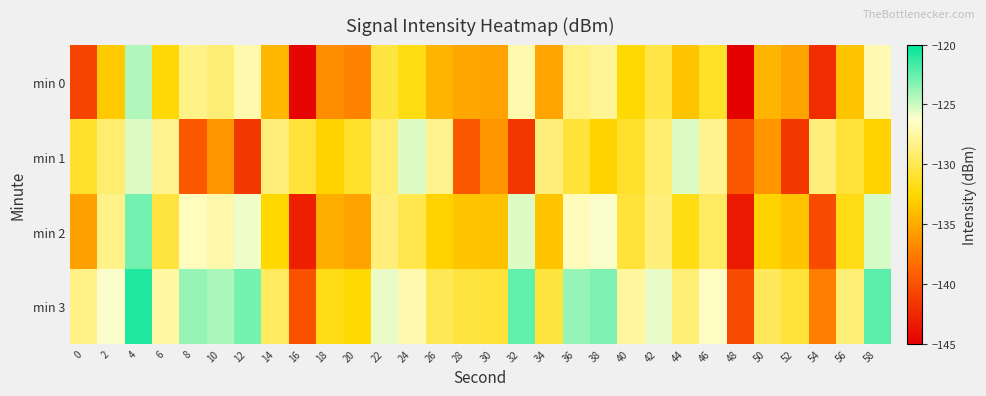

List the series in order of their overall mean, lowest first.

min 0, min 1, min 2, min 3